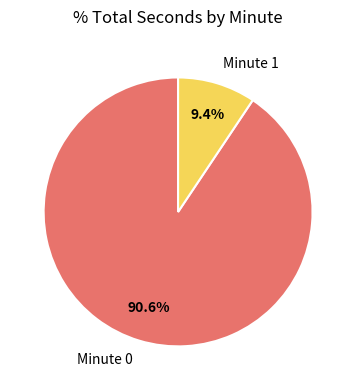

Which slice is the largest?

Minute 0